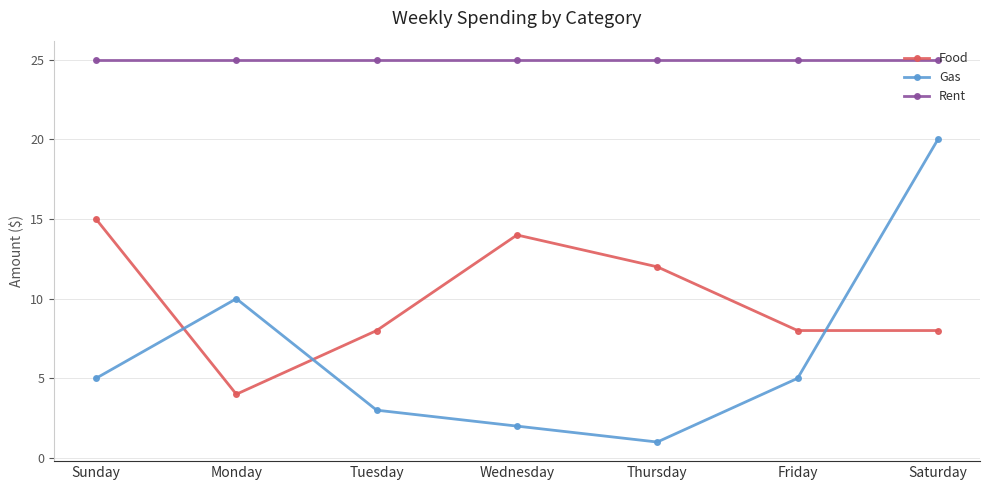

What is the greatest value displayed?

25